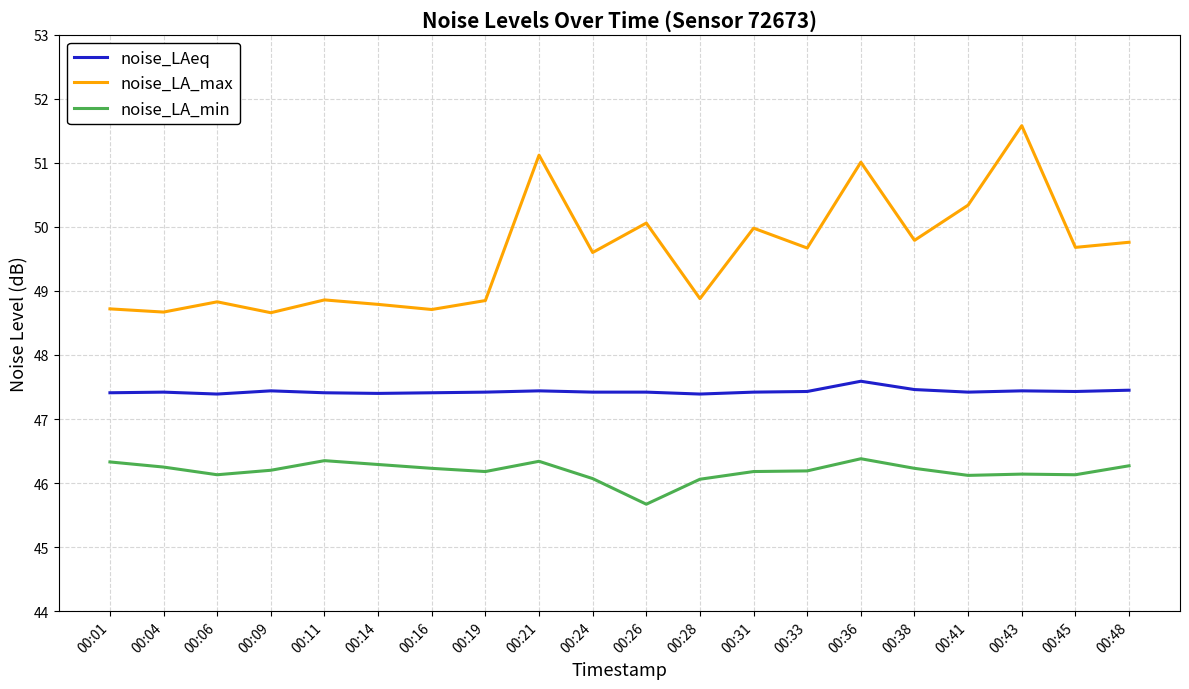

Is this an area chart (filled region under the line)?

No